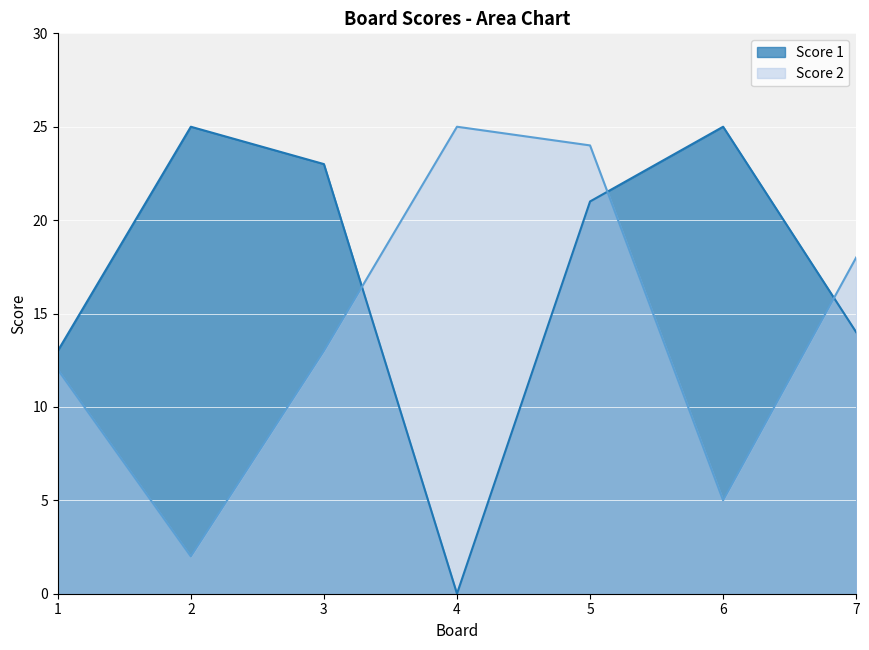

How many data points in Score 2 are above 13?

3